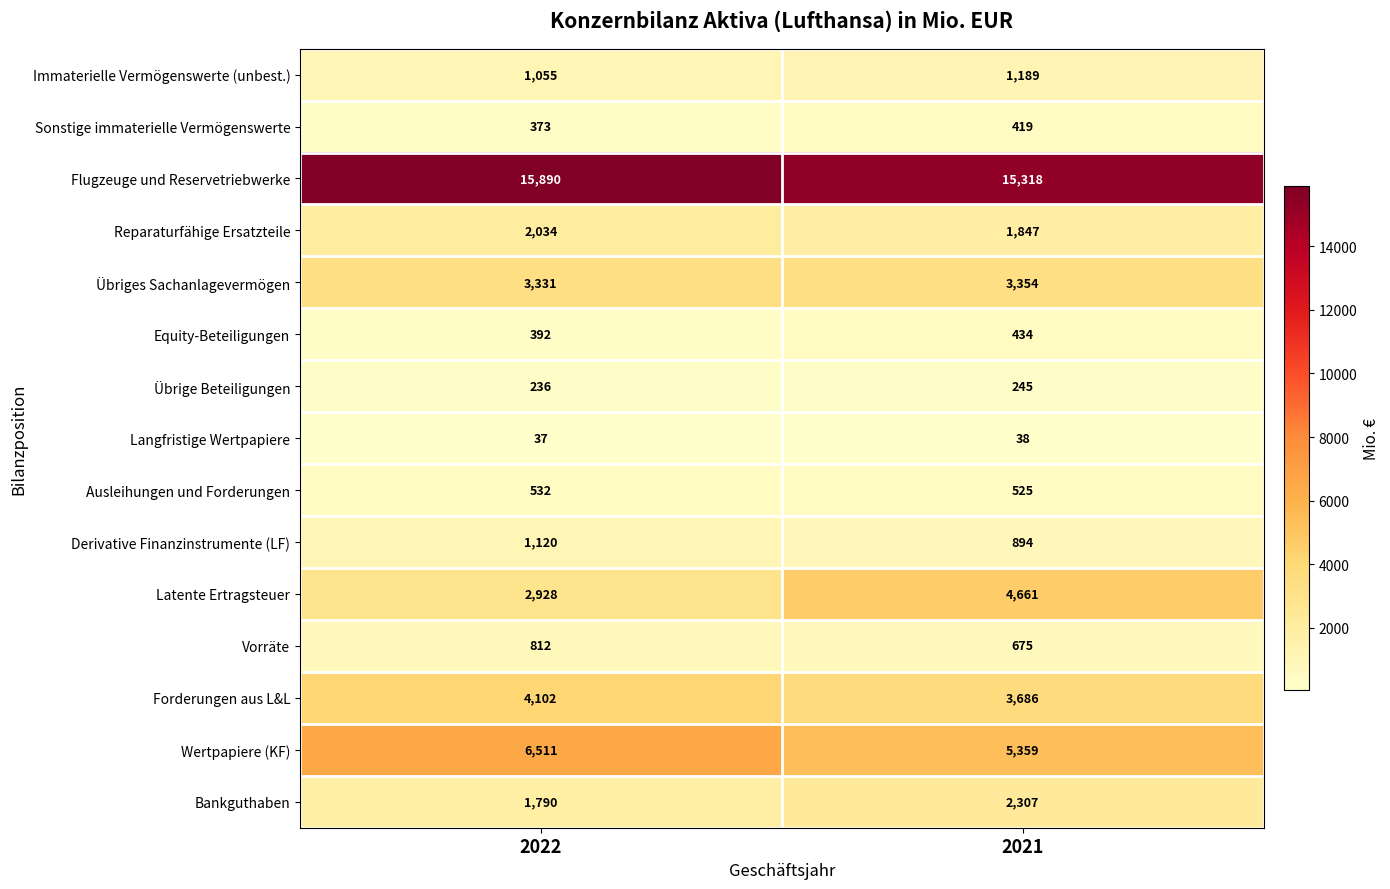

The Reparaturfähige Ersatzteile series shows 1290 at 2021. True or false?

False